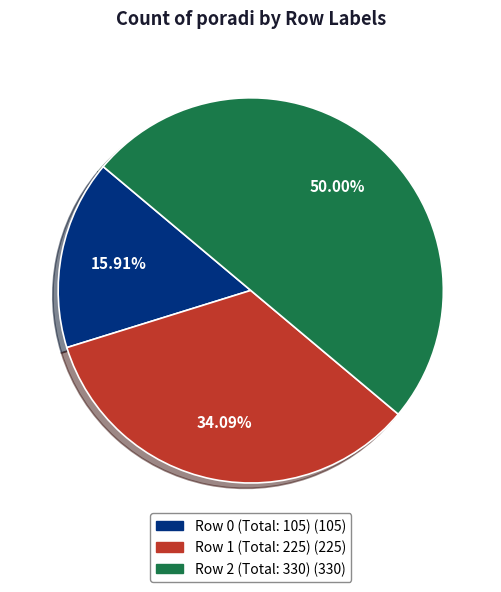

How many slices are in this pie chart?

3